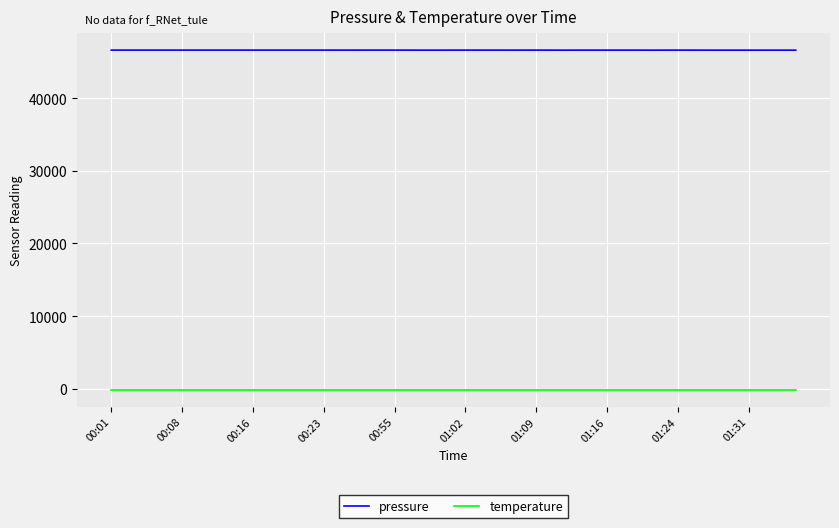

True or false: pressure has more than 1 interior local peaks.

True